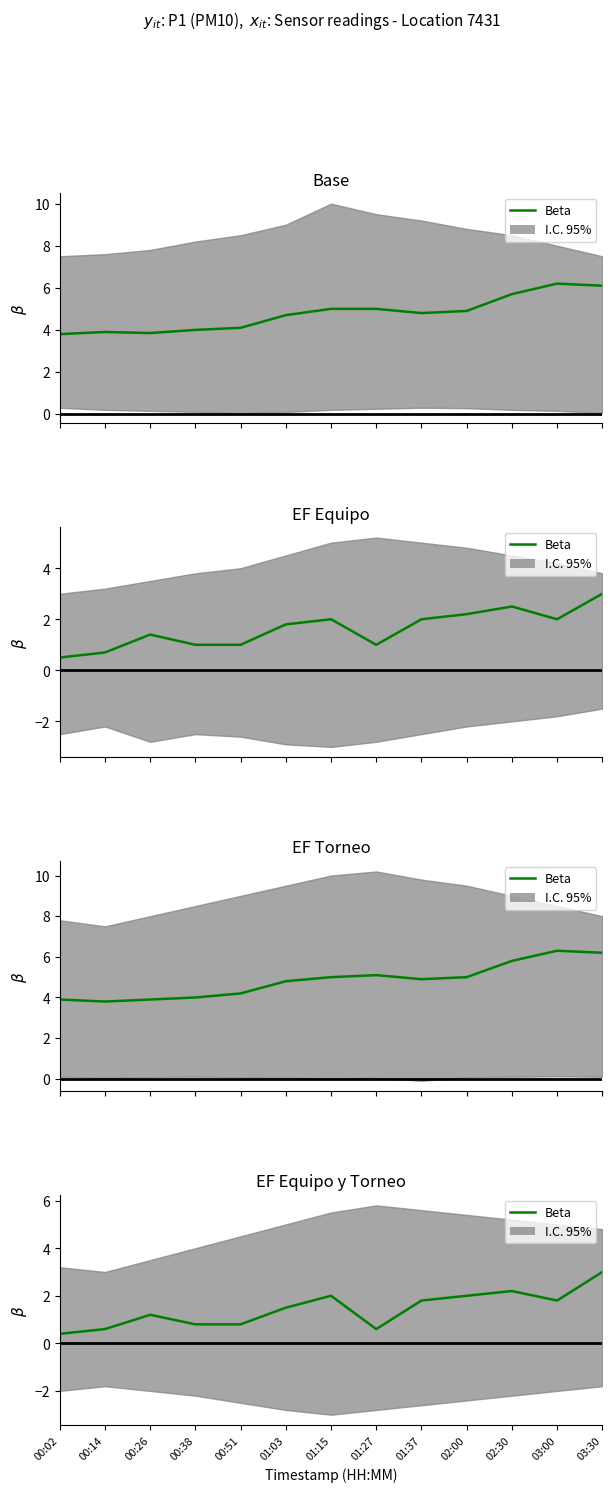

What is the approximate value at 02:00?

2.0